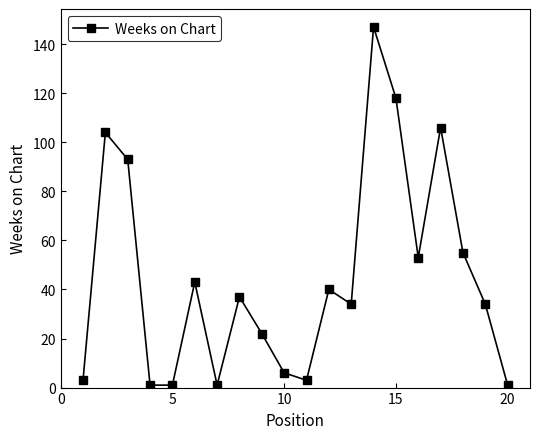

What is the maximum value shown in the chart?

147